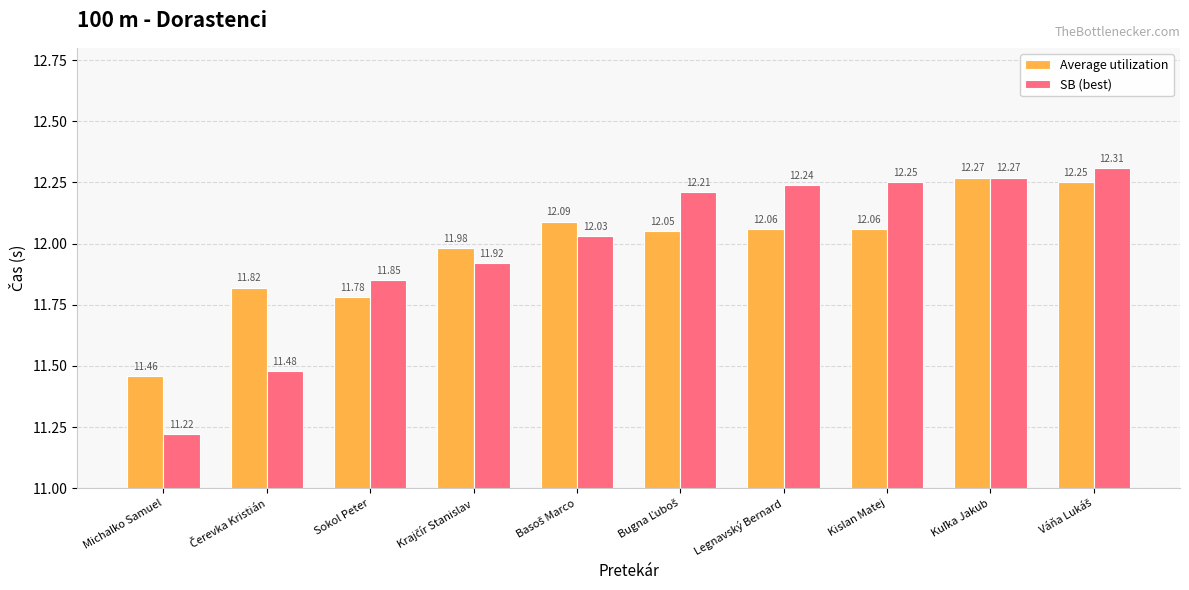

Rank the series by their average value, from lowest to highest.

SB (best), Average utilization